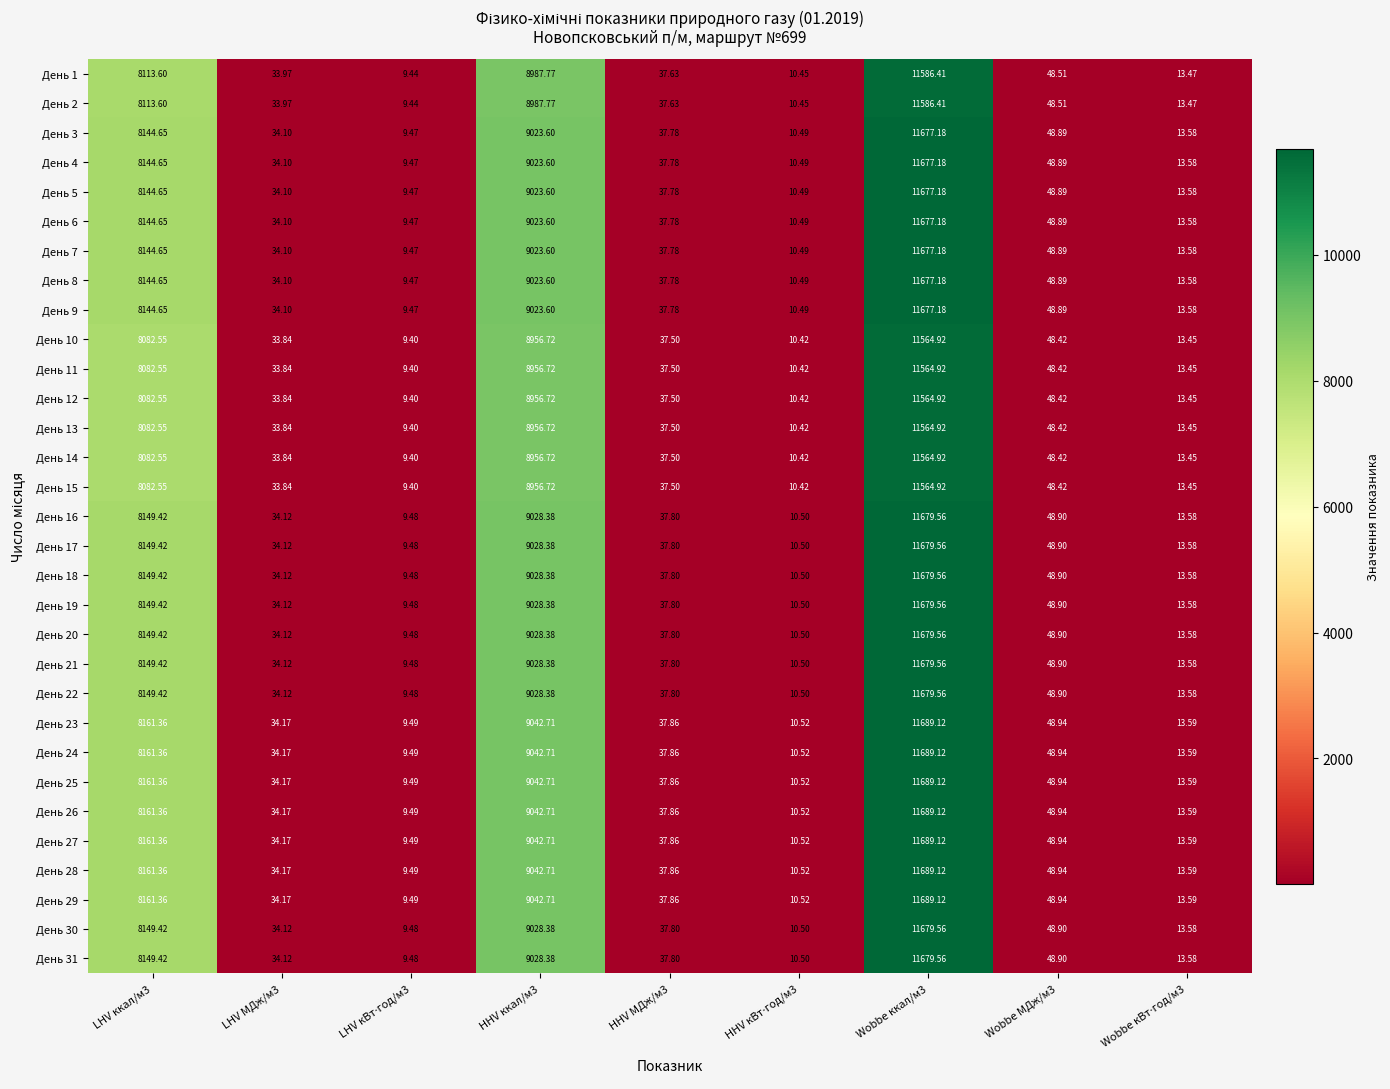

Is the value of День 27 at HHV МДж/м3 greater than the value of День 8 at Wobbe МДж/м3?

No